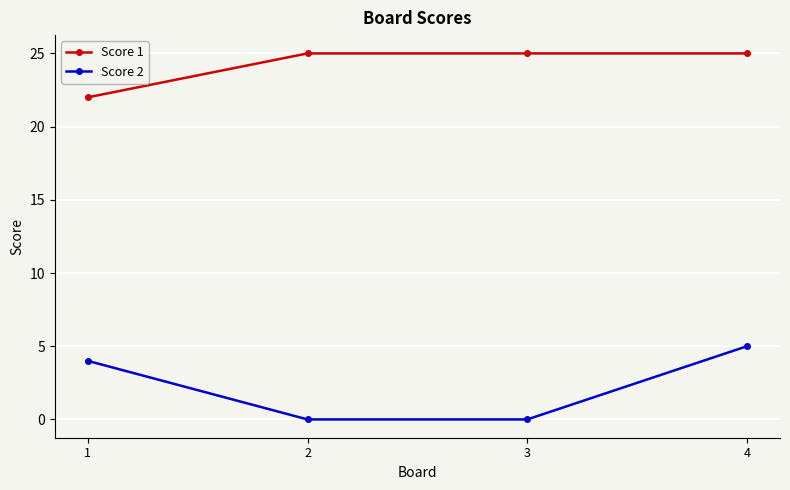

The value of Score 1 at 4 is 43. True or false?

False